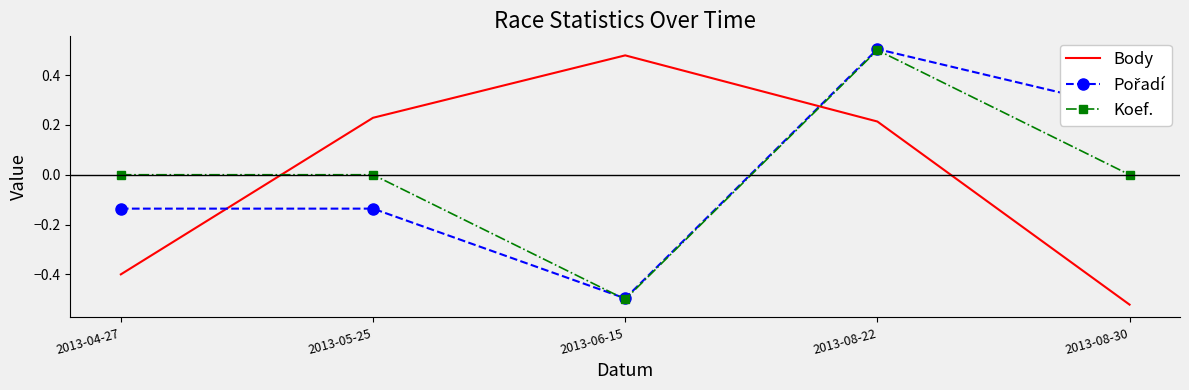

At which category is the sum across all series the highest?

2013-08-22